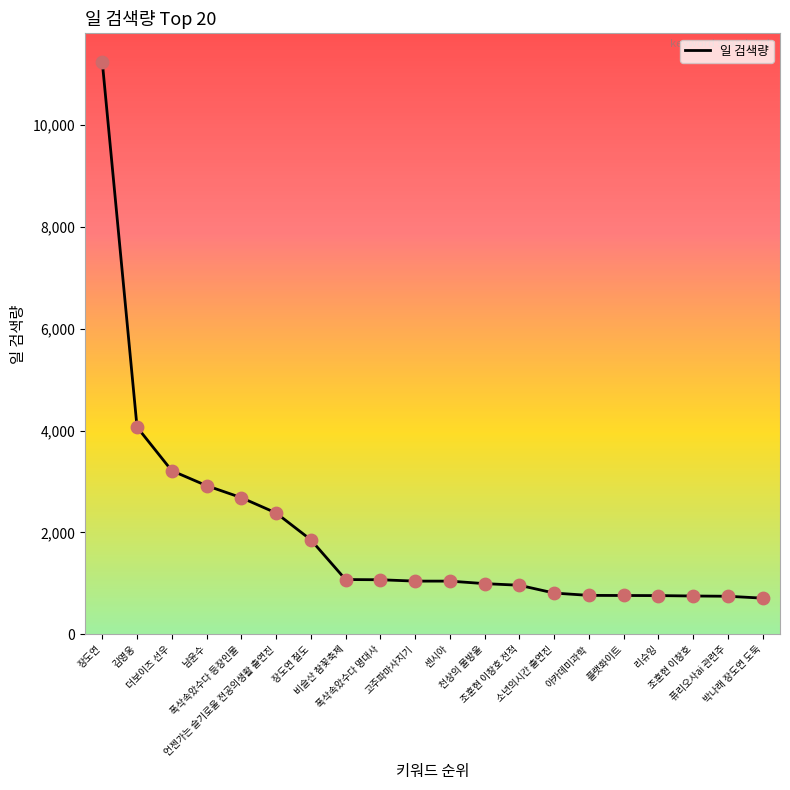

What is the change in value from 장도연 to 비슬산 참꽃축제?

-10158